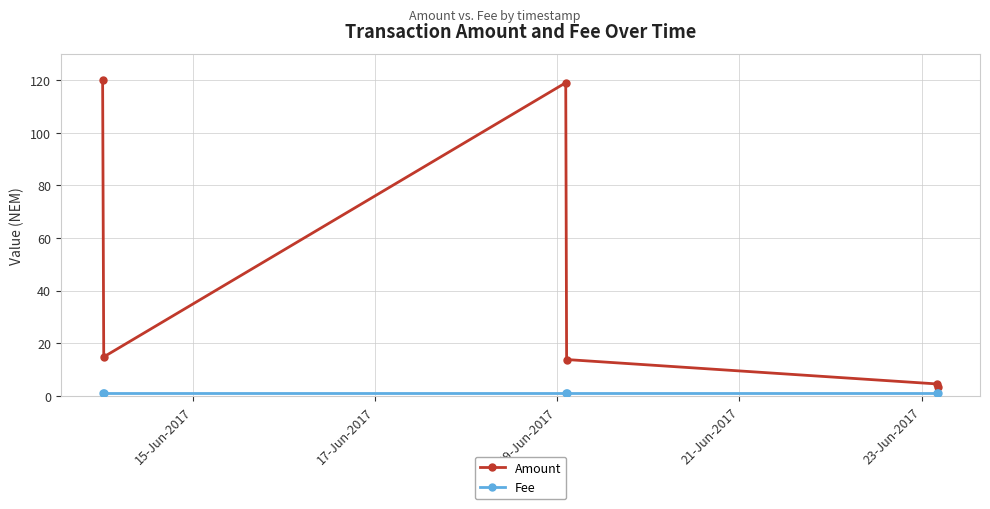

What is the greatest value displayed?

120.0